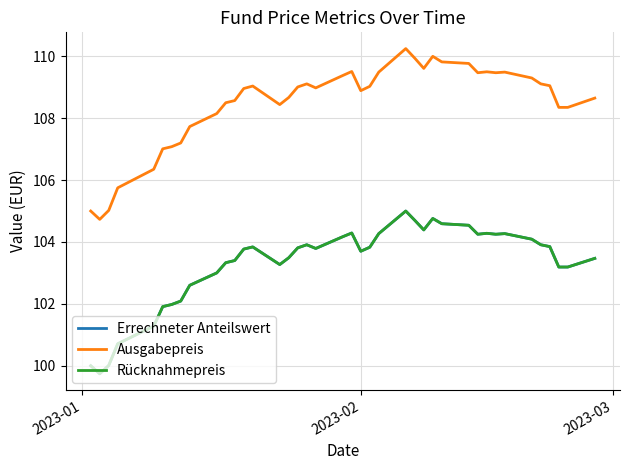

What is the maximum value shown in the chart?

110.2